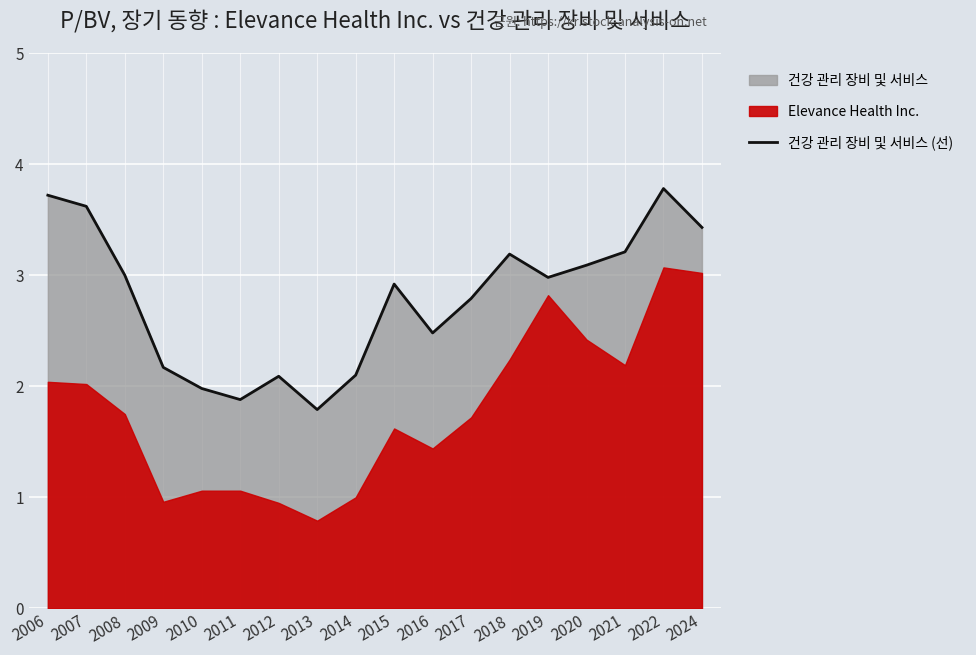

What is the lowest value of the 건강 관리 장비 및 서비스 (선) series?

1.8